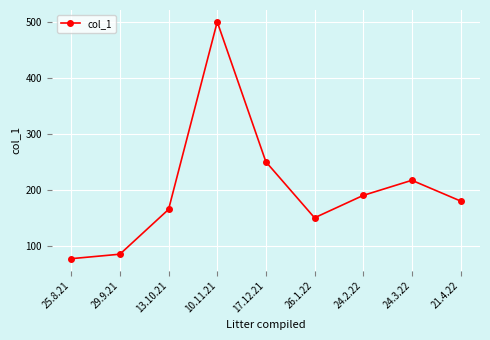

Reading left to right, extract all data points from this chart.

77	85	165	500	250	150	190	217	180